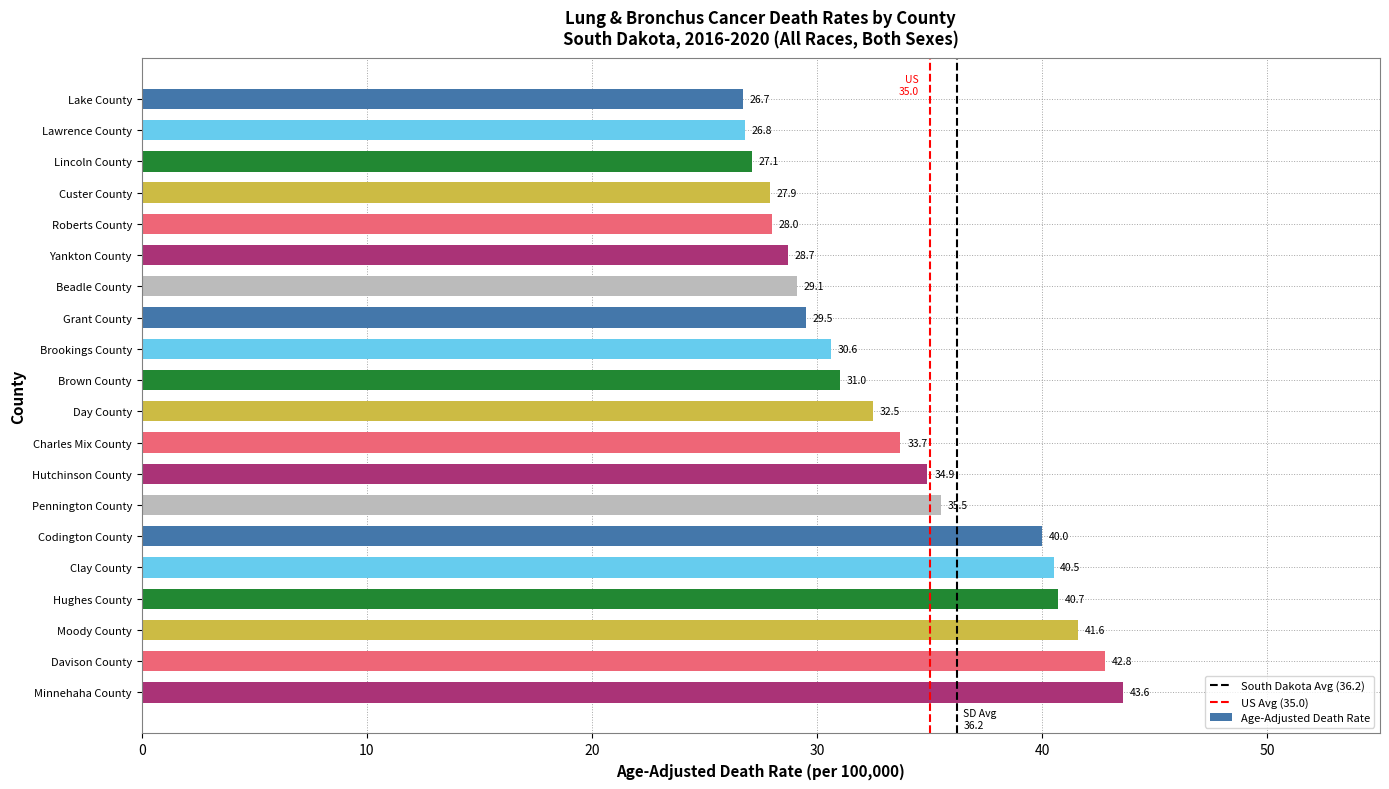

Read the value at Minnehaha County.

43.6